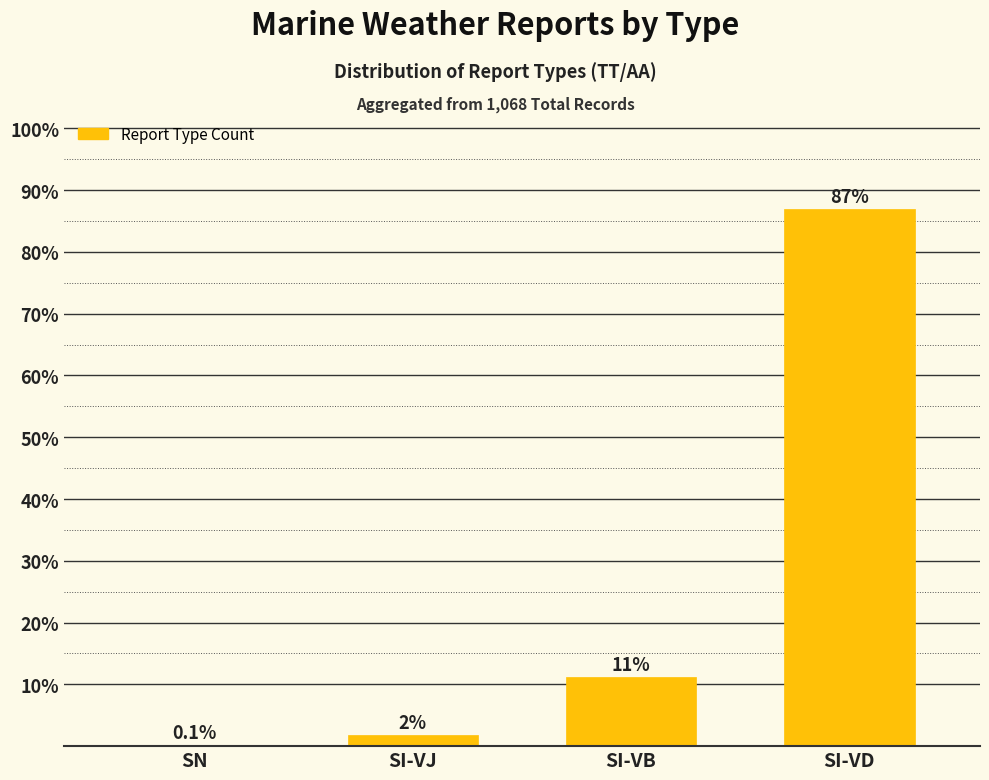

Between SN and SI-VB, which is larger?

SI-VB